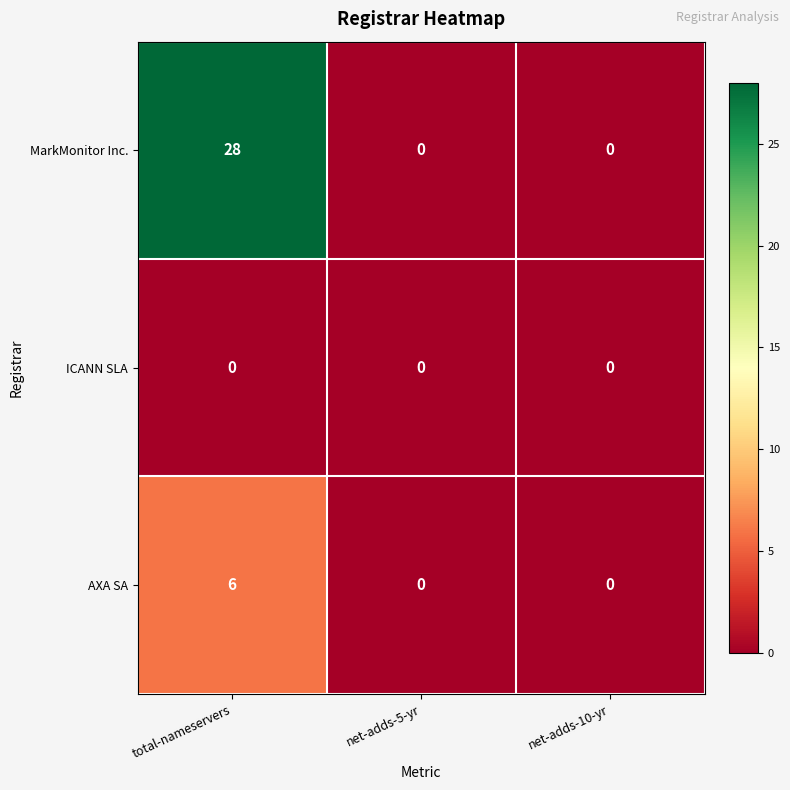

How many positive values does the MarkMonitor Inc. series have?

1